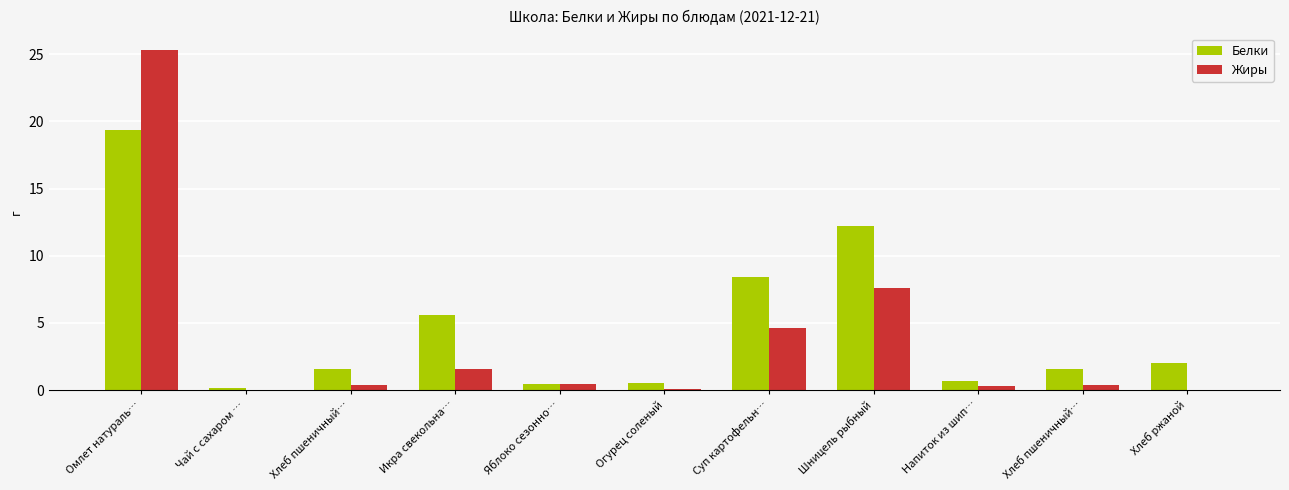

Which category has the highest value across all series?

Омлет натураль…